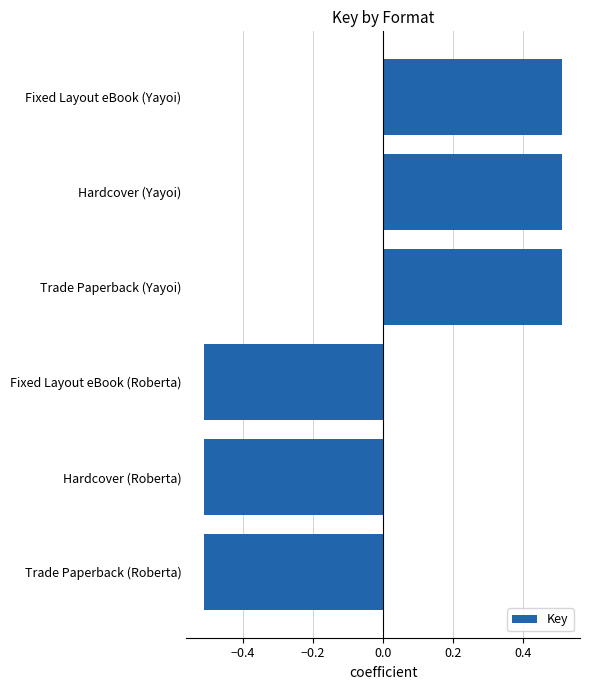

Is it true that the value at Fixed Layout eBook (Yayoi) is 0.5?

True